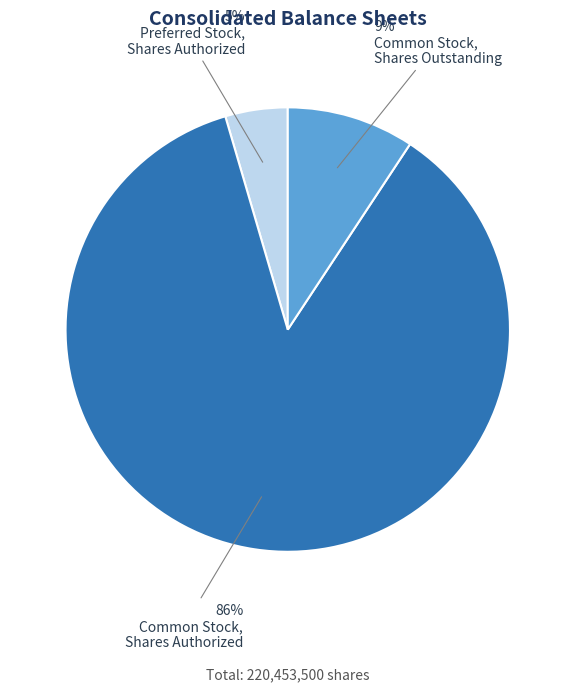

Count the number of slices in the pie.

3